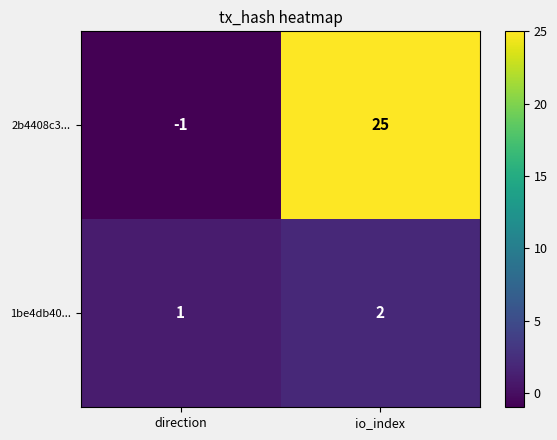

At which label does 2b4408c3... reach its peak?

io_index